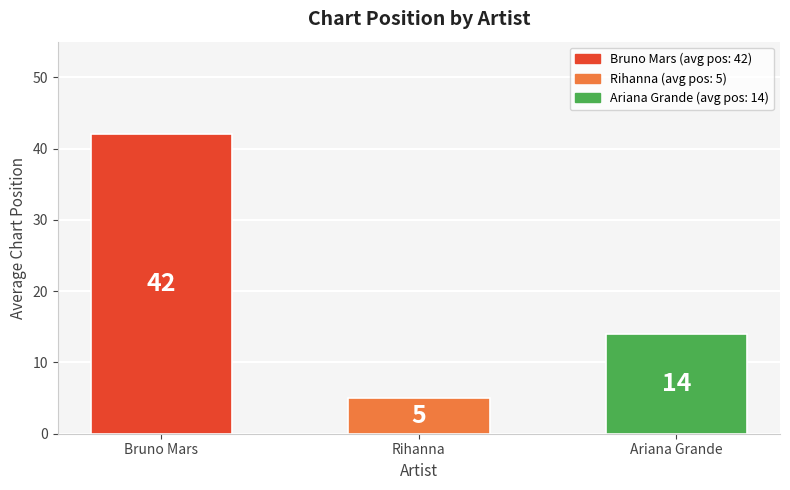

Reading left to right, transcribe all the data shown in this chart.

Bruno Mars=42	Rihanna=5	Ariana Grande=14